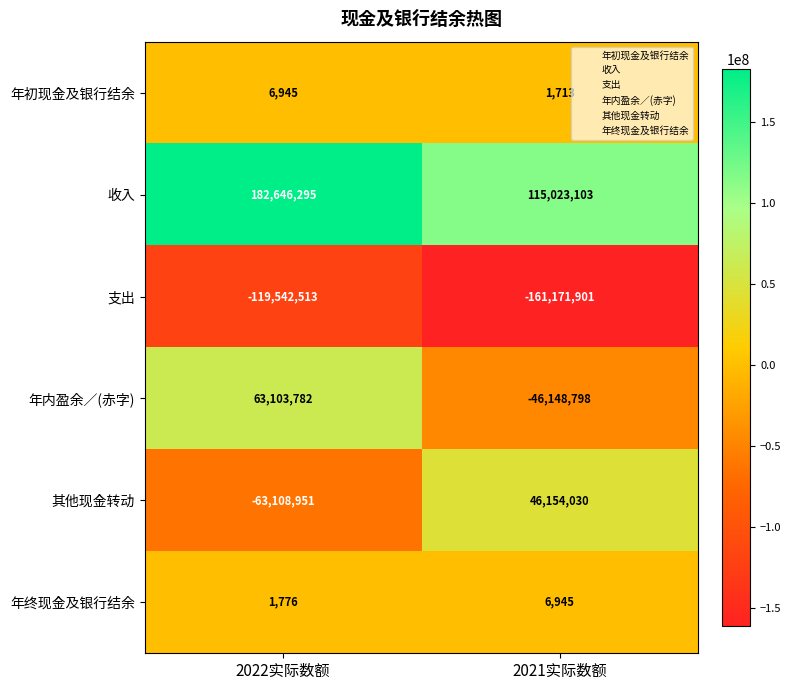

Rank the categories by 其他现金转动 value from highest to lowest.

2021实际数额, 2022实际数额